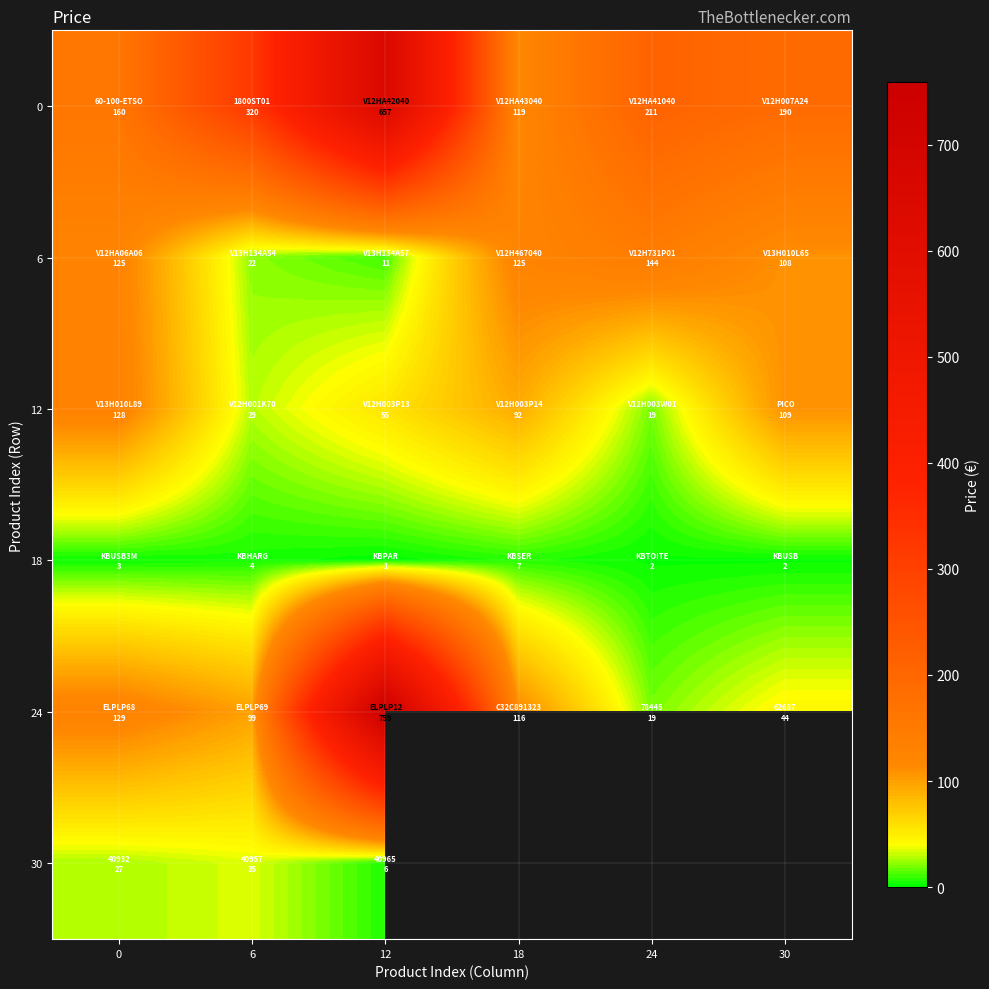

How many positive values does the 30 series have?

3